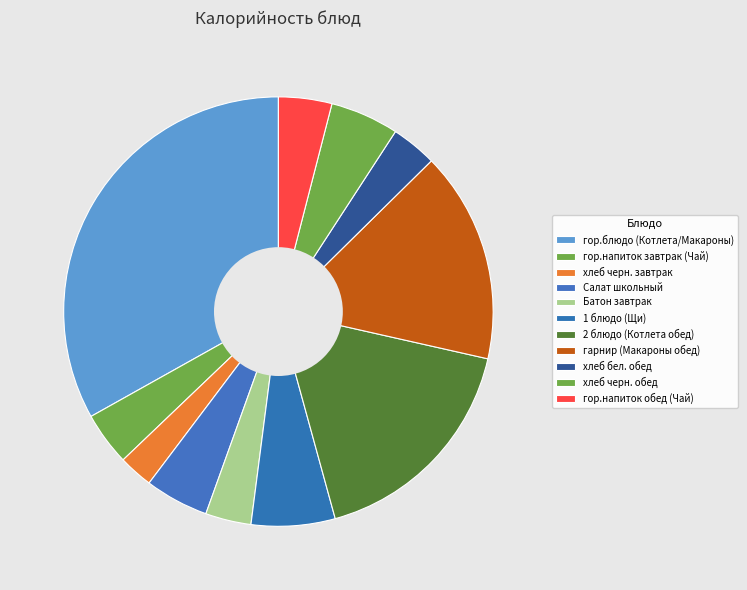

Count the number of slices in the pie.

11